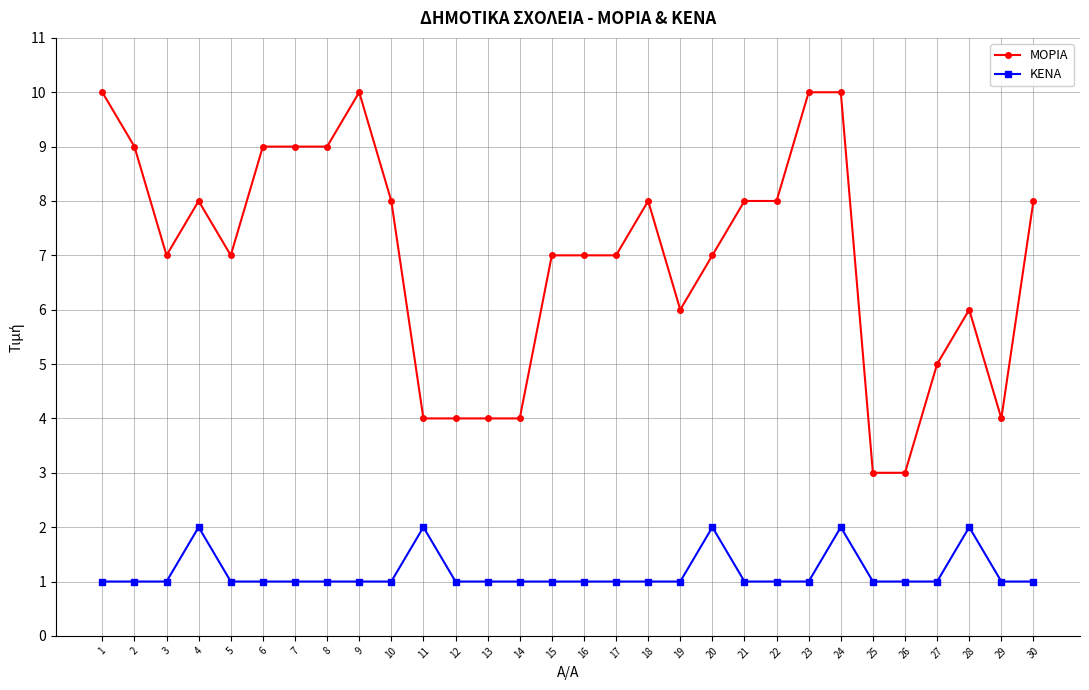

Reading left to right, list all the values displayed in this chart.

ΜΟΡΙΑ: 1=10	2=9	3=7	4=8	5=7	6=9	7=9	8=9	9=10	10=8	11=4	12=4	13=4	14=4	15=7	16=7	17=7	18=8	19=6	20=7	21=8	22=8	23=10	24=10	25=3	26=3	27=5	28=6	29=4	30=8
ΚΕΝΑ: 1=1	2=1	3=1	4=2	5=1	6=1	7=1	8=1	9=1	10=1	11=2	12=1	13=1	14=1	15=1	16=1	17=1	18=1	19=1	20=2	21=1	22=1	23=1	24=2	25=1	26=1	27=1	28=2	29=1	30=1